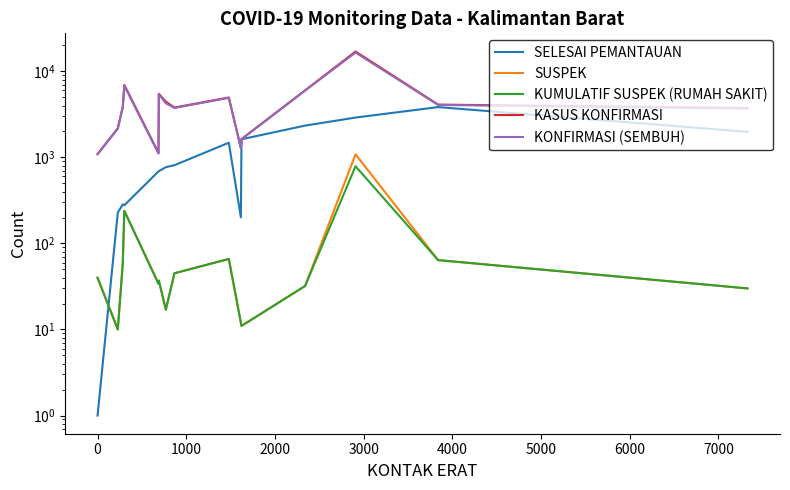

Reading right to left, transcribe all the data shown in this chart.

SELESAI PEMANTAUAN: 1980	3840	2902	2340	1623	201	1480	811	770	691	687	278	284	228	1
SUSPEK: 30	64	1085	32	11	12	66	45	17	37	34	239	58	10	40
KUMULATIF SUSPEK (RUMAH SAKIT): 30	64	789	32	11	12	66	45	17	37	34	239	58	10	40
KASUS KONFIRMASI: 3746	4107	16984	6001	1635	1292	4971	3792	4444	5472	1124	6938	3845	2179	1092
KONFIRMASI (SEMBUH): 3686	4067	16509	5980	1621	1278	4913	3752	4241	5426	1107	6792	3820	2151	1087